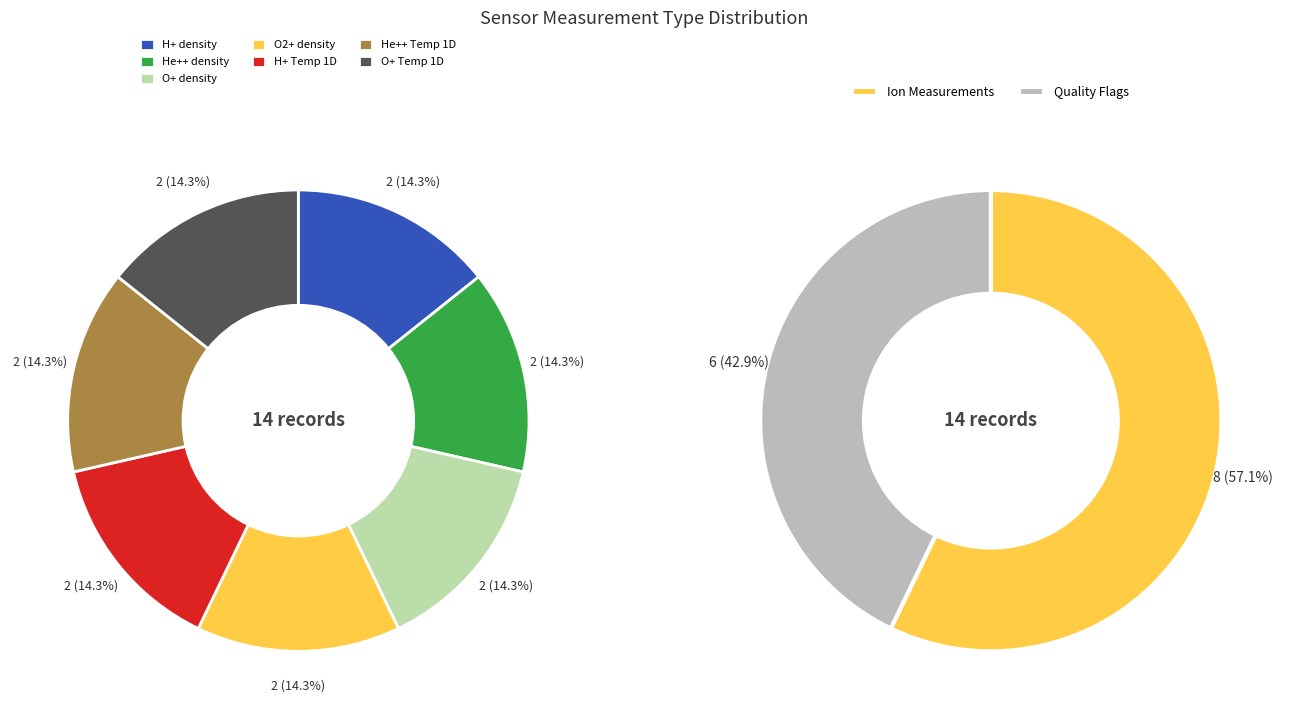

The He++ Temp 1D slice represents 6% of the pie. True or false?

False